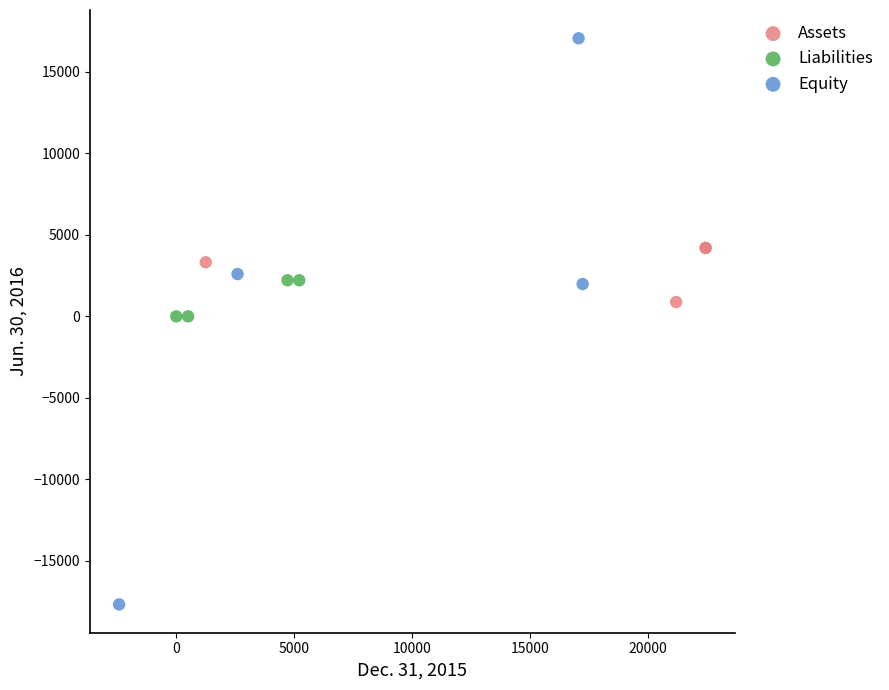

Which series has the widest spread of Y values?

Equity